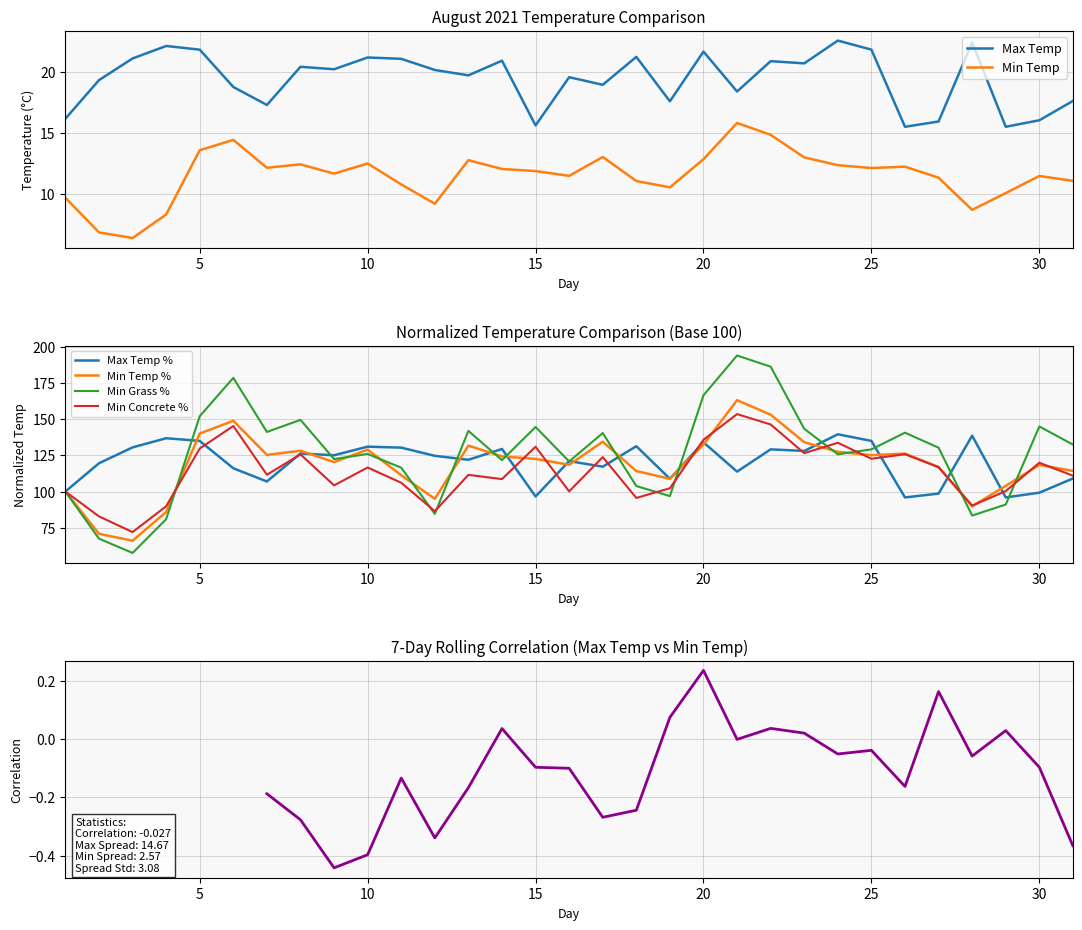

At which label does Max Temp reach its peak?

24